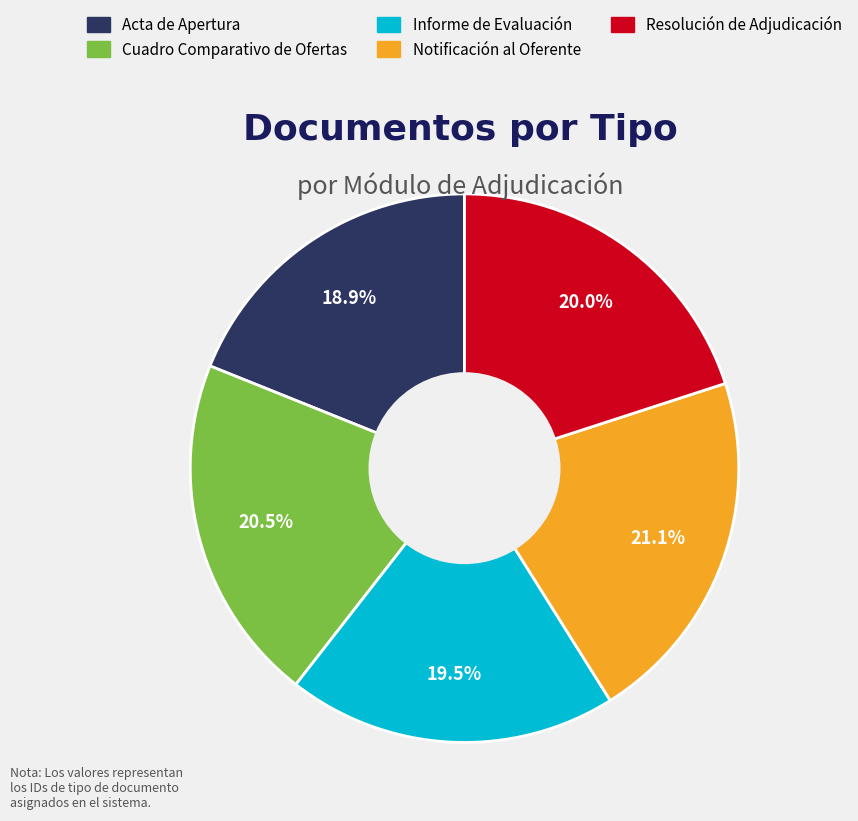

To the nearest percent, what is the combined percentage of Informe de Evaluación and Cuadro Comparativo de Ofertas?

40%